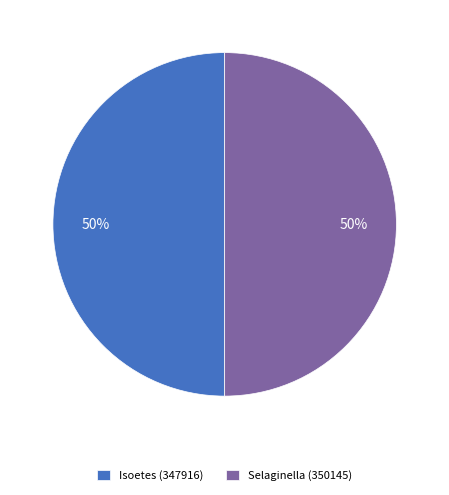

What is the ratio of the value at Isoetes (347916) to the value at Selaginella (350145)?

1.0